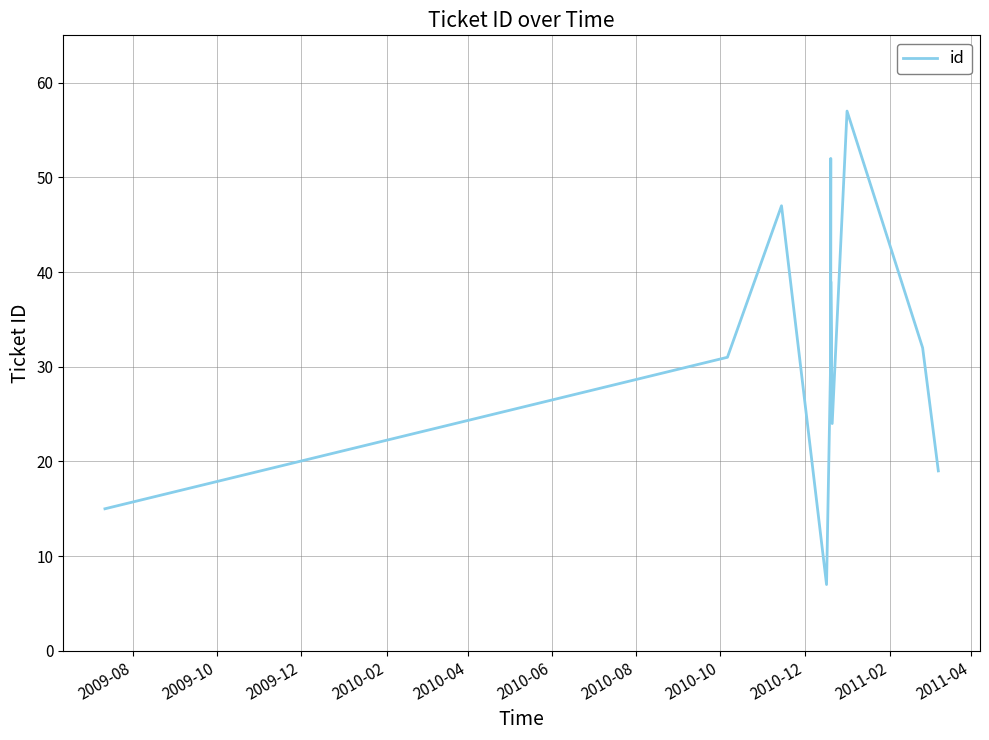

Reading left to right, extract all data points from this chart.

15	31	47	7	30	52	28	39	24	57	32	19